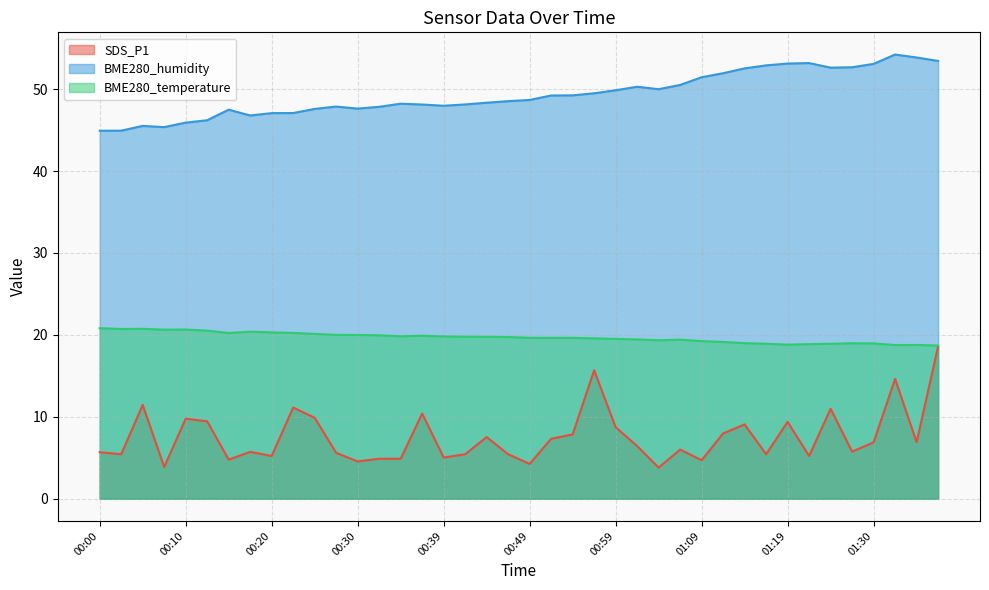

Reading left to right, extract all data points from this chart.

SDS_P1: 5.7	5.4	11.4	3.9	9.8	9.4	4.8	5.7	5.2	11.1	9.9	5.6	4.5	4.9	4.9	10.4	5.0	5.4	7.5	5.4	4.2	7.3	7.8	15.7	8.7	6.4	3.8	6.0	4.7	8.0	9.1	5.4	9.4	5.2	11.0	5.8	6.9	14.6	6.9	18.6
BME280_humidity: 44.9	44.9	45.5	45.4	45.9	46.2	47.5	46.8	47.1	47.1	47.6	47.9	47.6	47.8	48.2	48.1	48.0	48.1	48.3	48.5	48.7	49.2	49.2	49.5	49.9	50.3	50.0	50.5	51.5	51.9	52.5	52.9	53.1	53.2	52.6	52.7	53.1	54.2	53.9	53.4
BME280_temperature: 20.8	20.7	20.7	20.6	20.6	20.5	20.2	20.4	20.3	20.2	20.1	20.0	20.0	19.9	19.8	19.9	19.8	19.8	19.8	19.7	19.6	19.6	19.6	19.6	19.5	19.4	19.3	19.4	19.2	19.1	19.0	18.9	18.8	18.9	18.9	19.0	19.0	18.8	18.8	18.7